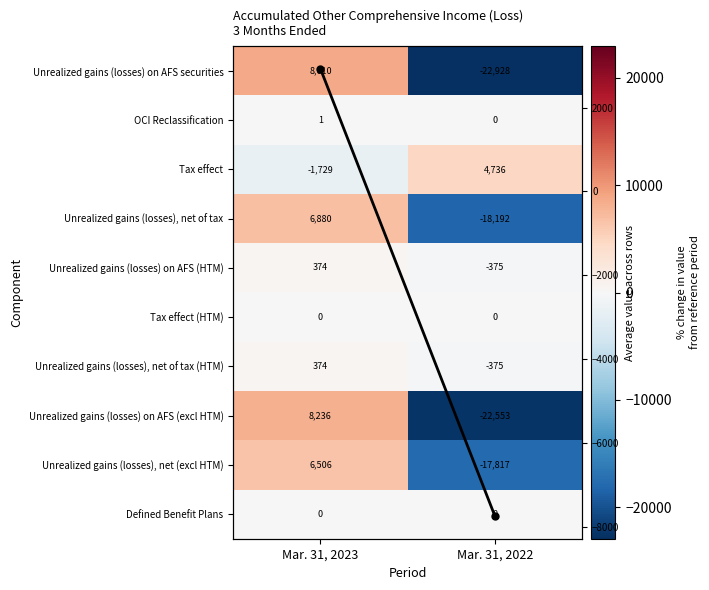

Rank the series by their maximum value, from highest to lowest.

Unrealized gains (losses) on AFS securities, Unrealized gains (losses) on AFS (excl HTM), Unrealized gains (losses), net of tax, Unrealized gains (losses), net (excl HTM), Tax effect, Unrealized gains (losses) on AFS (HTM), Unrealized gains (losses), net of tax (HTM), OCI Reclassification, Tax effect (HTM), Defined Benefit Plans, avg, Column mean